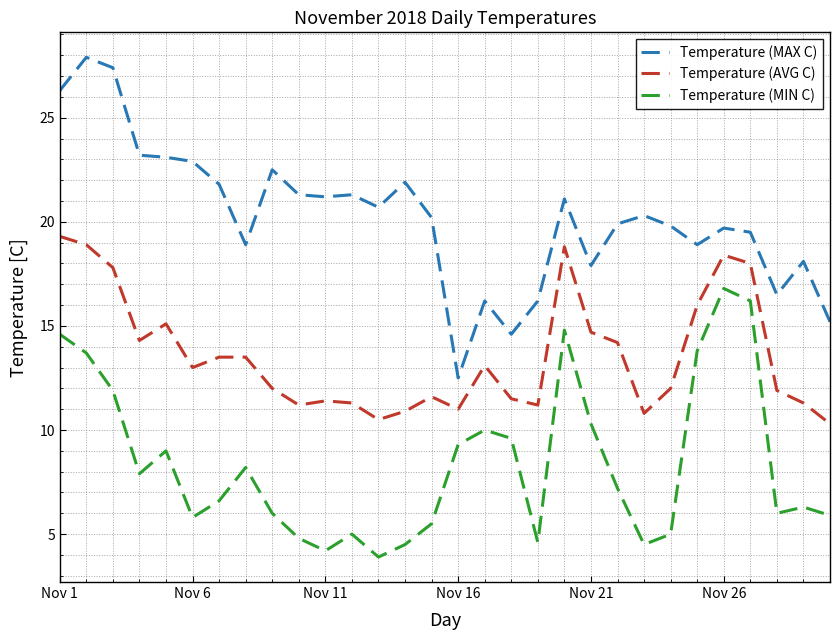

List the series in order of their peak value, lowest first.

Temperature (MIN C), Temperature (AVG C), Temperature (MAX C)